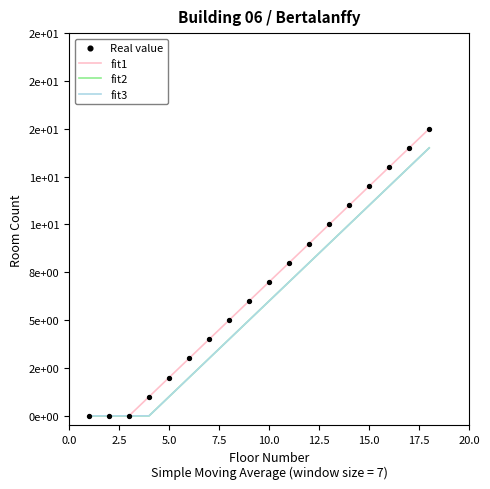

Which series has the largest total across all categories?

fit1